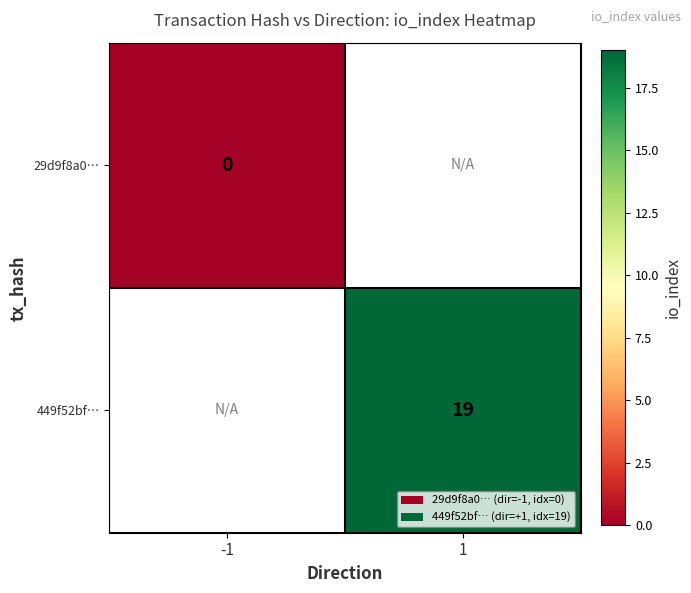

How many distinct data groups are displayed?

2